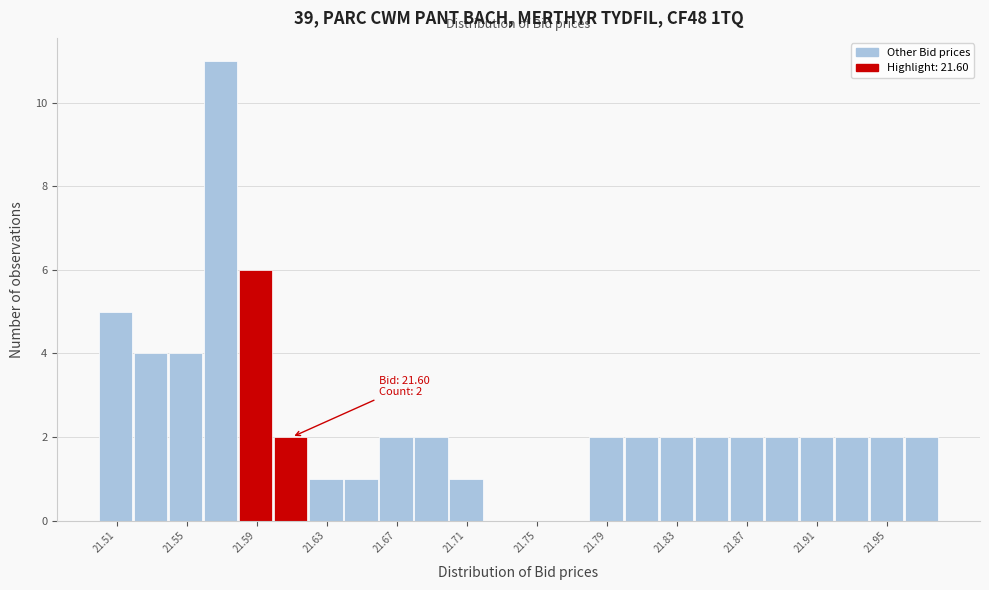

Which range on the x-axis has the tallest bar?

21.56 to 21.58